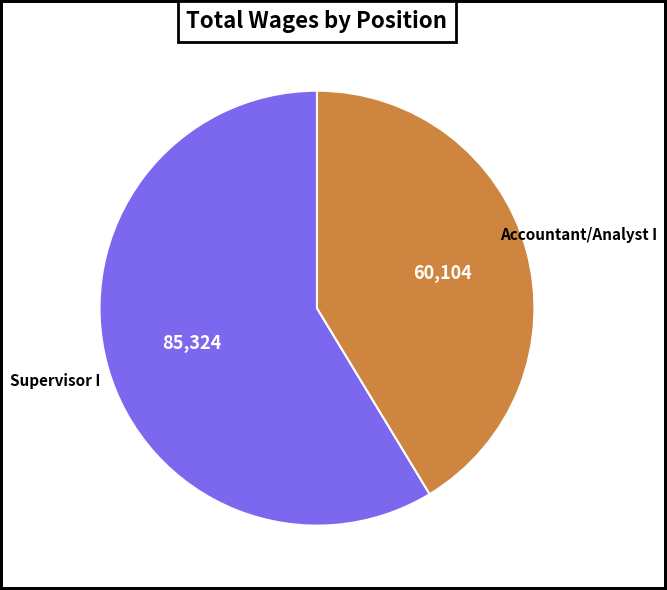

Is the sum of Supervisor I and Accountant/Analyst I greater than half?

Yes